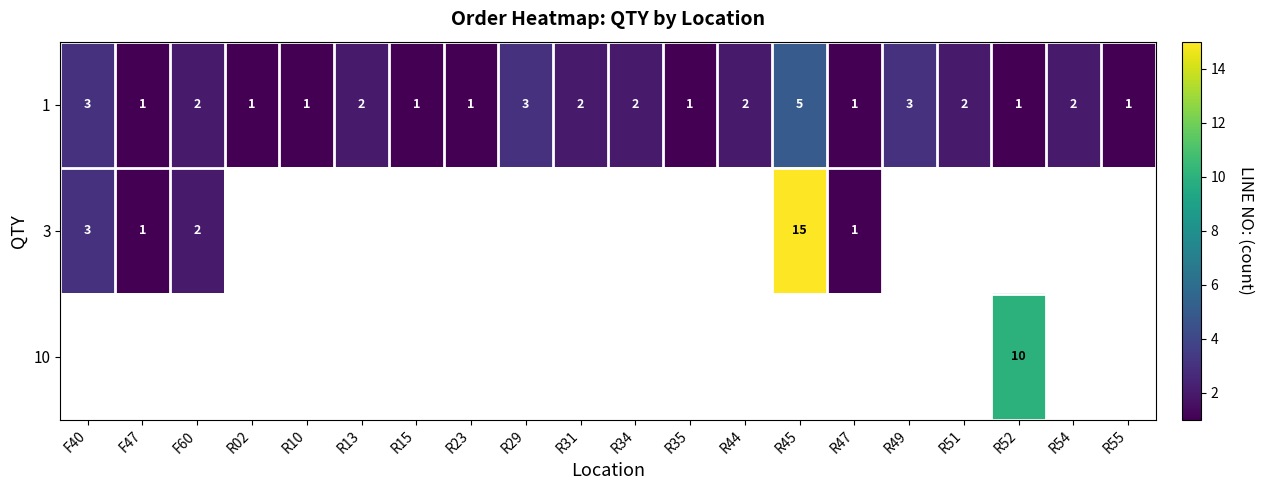

Is it true that 1 equals 1 at R15?

True